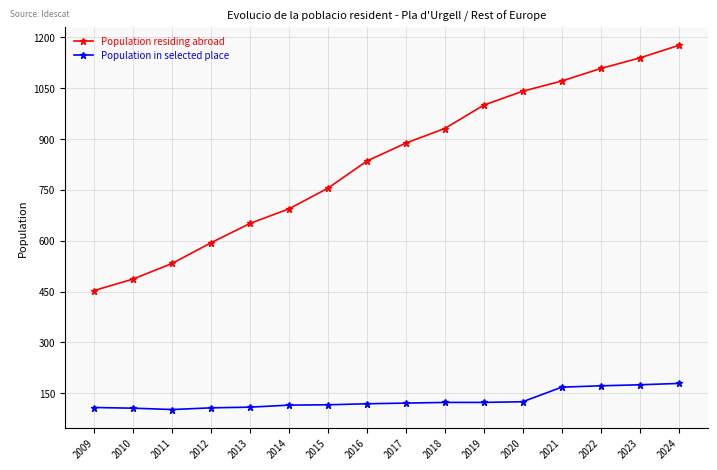

What is the difference between the Population residing abroad values at 2020 and 2015?

286